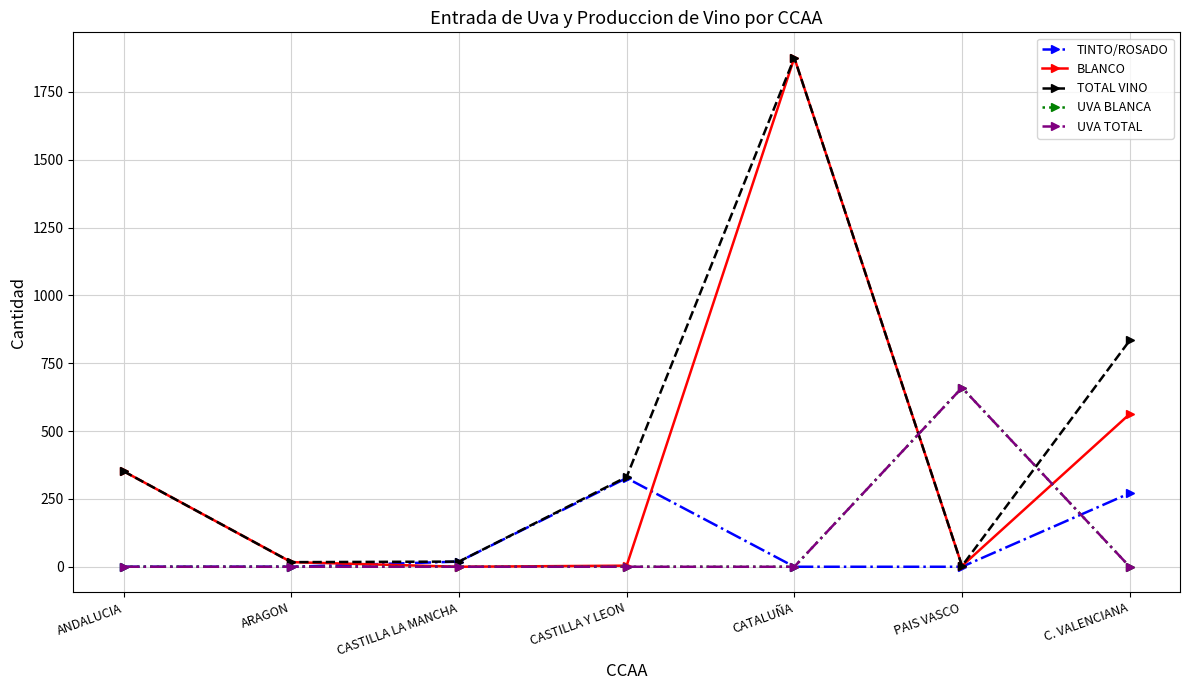

Is this an area chart (filled region under the line)?

No